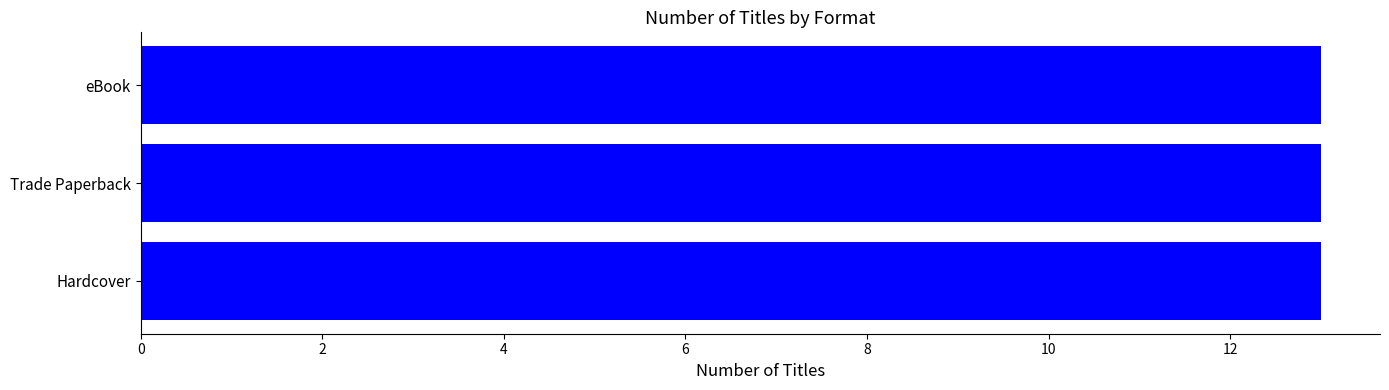

List the labels in order of value, largest first.

Trade Paperback, Hardcover, eBook